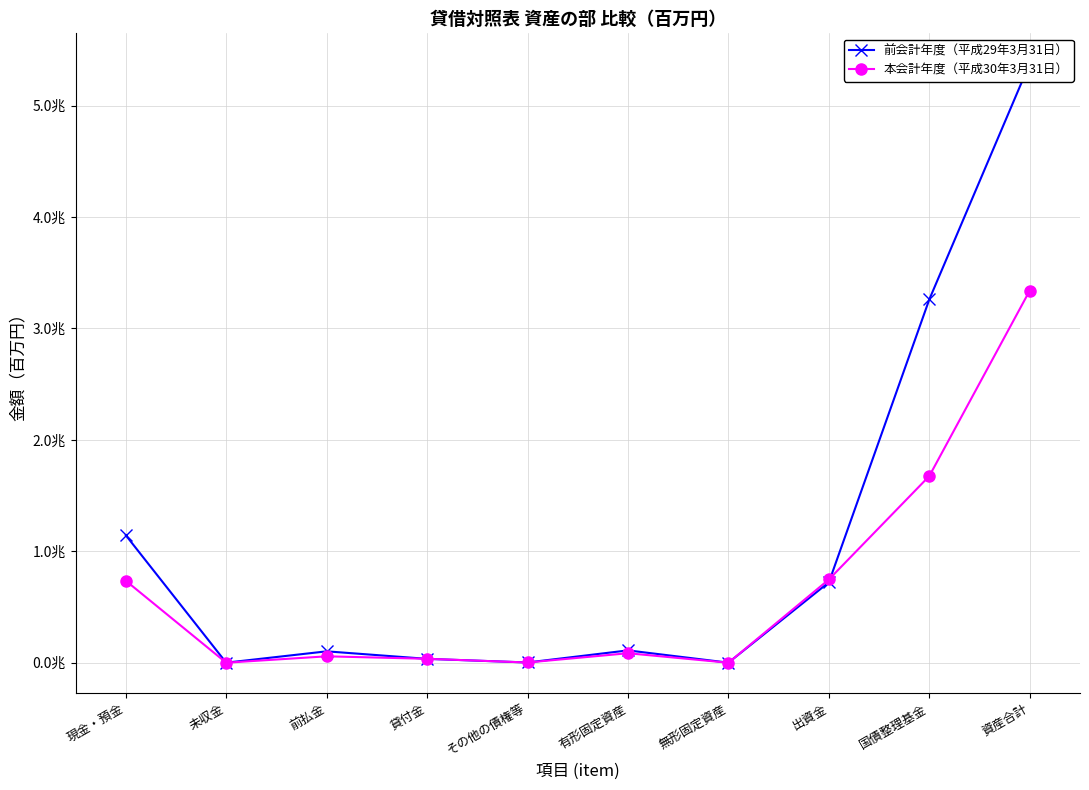

Which series has the largest total across all categories?

前会計年度（平成29年3月31日）